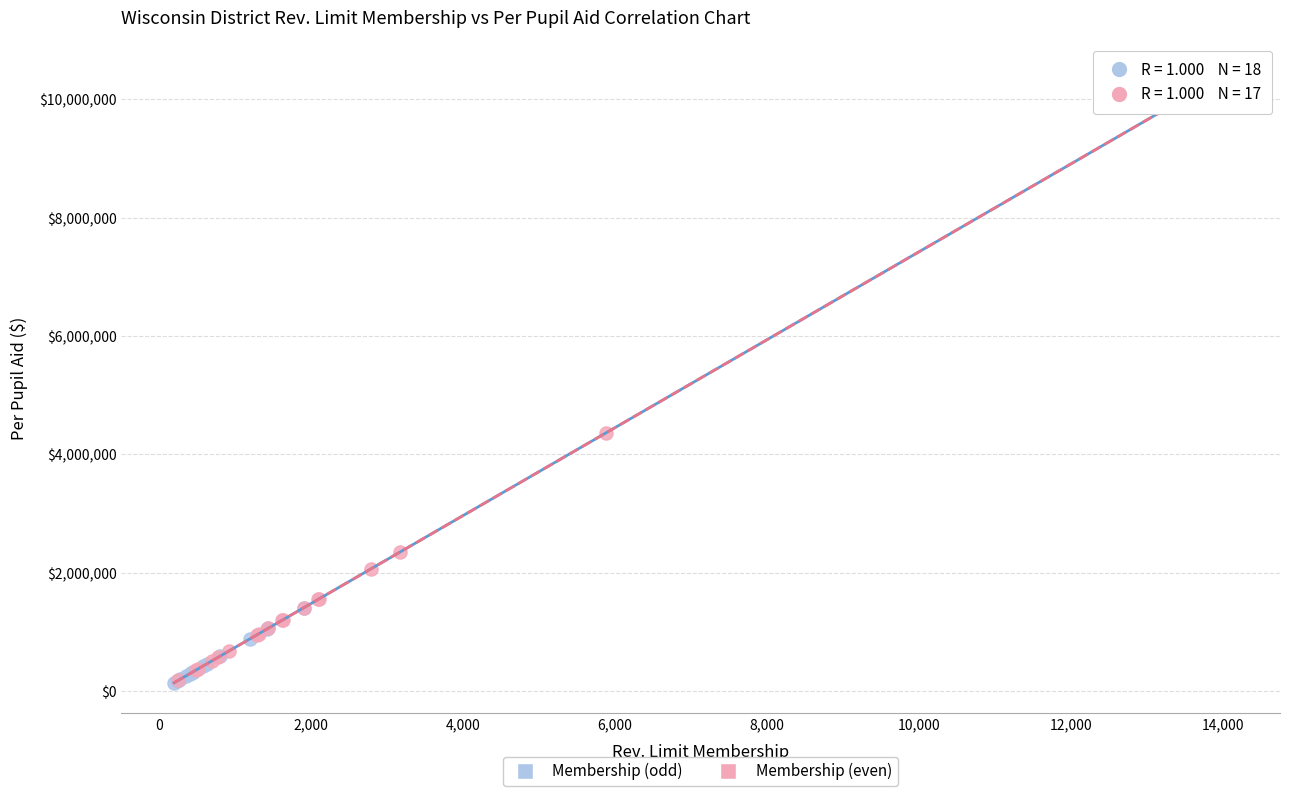

Which series has the widest spread of Y values?

Membership (odd)